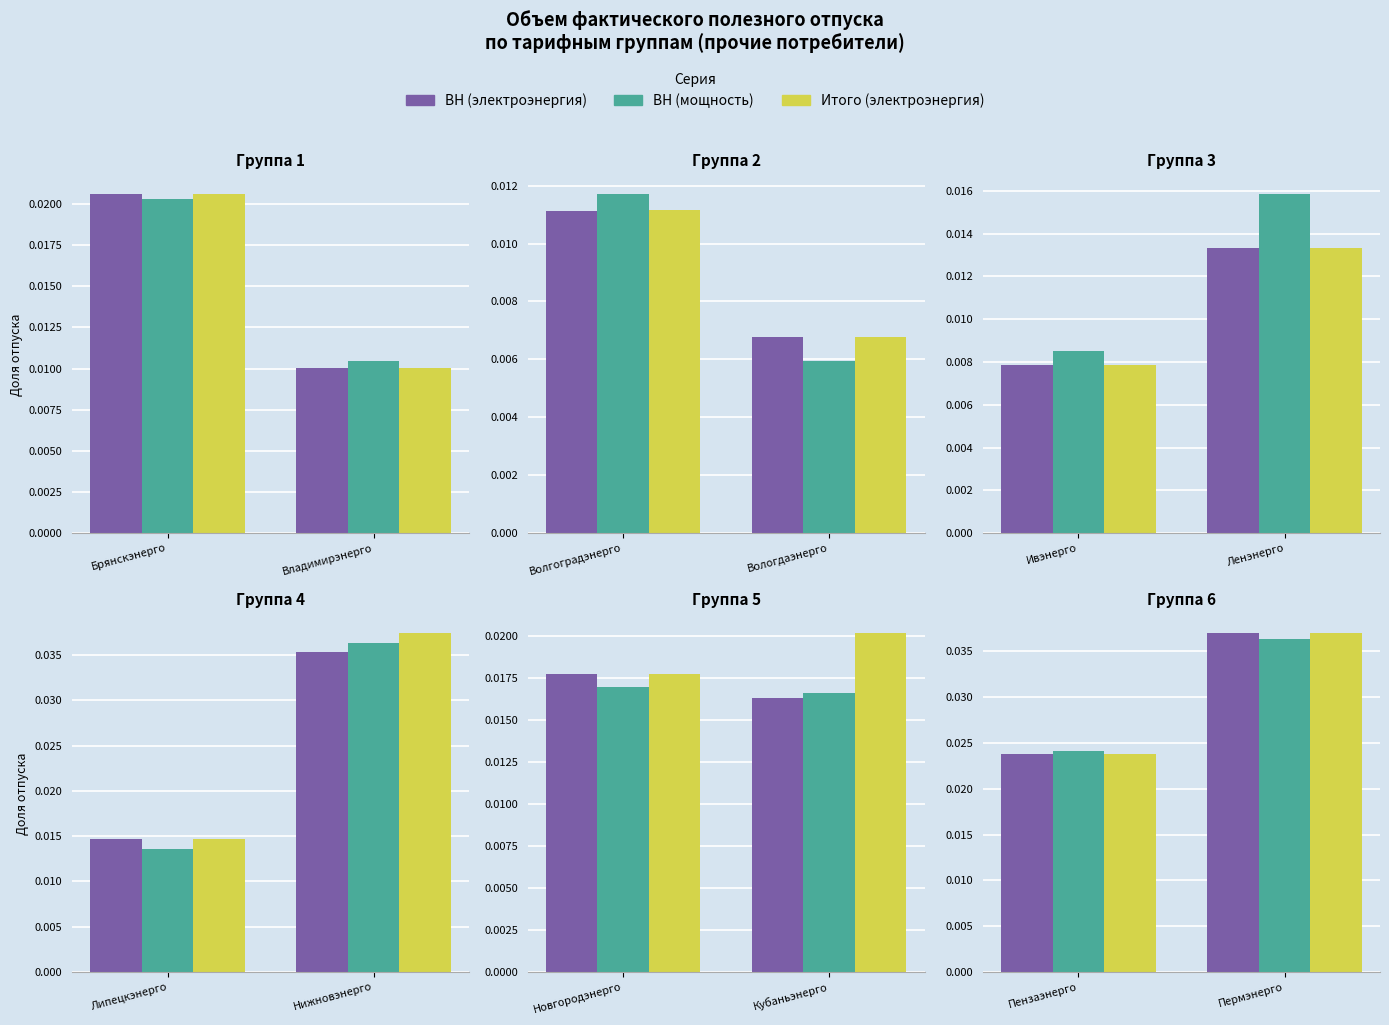

At how many categories does at least one series exceed 0?

2